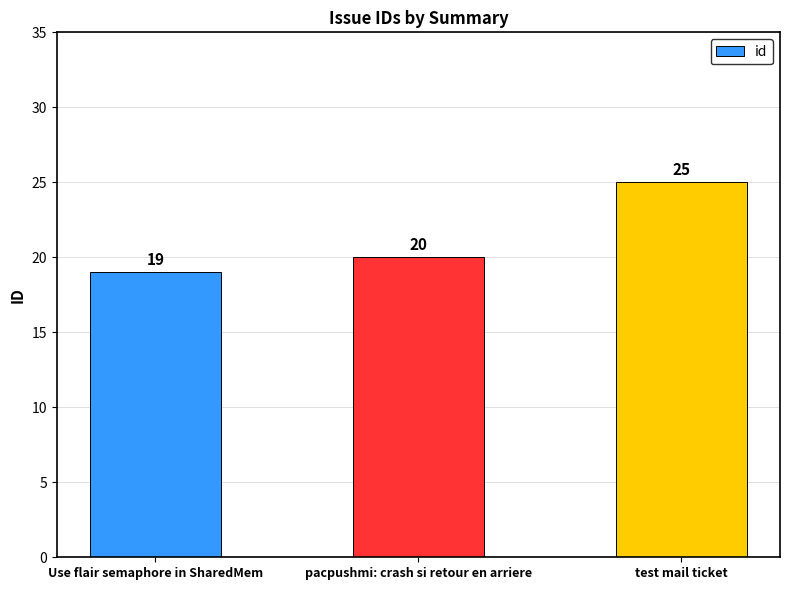

What is the change in value from Use flair semaphore in SharedMem to pacpushmi: crash si retour en arriere?

+1